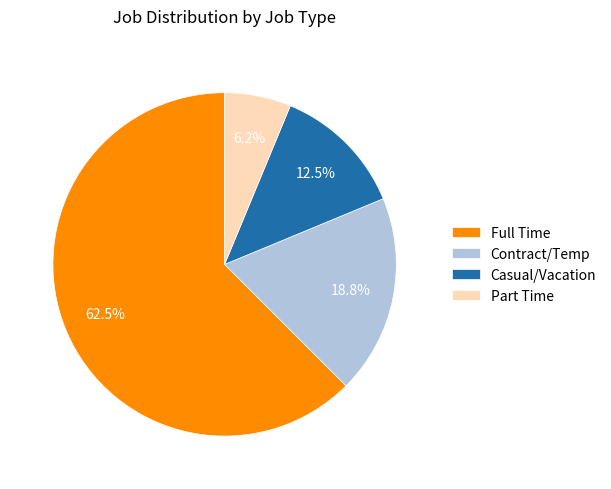

Which category accounts for the majority?

Full Time